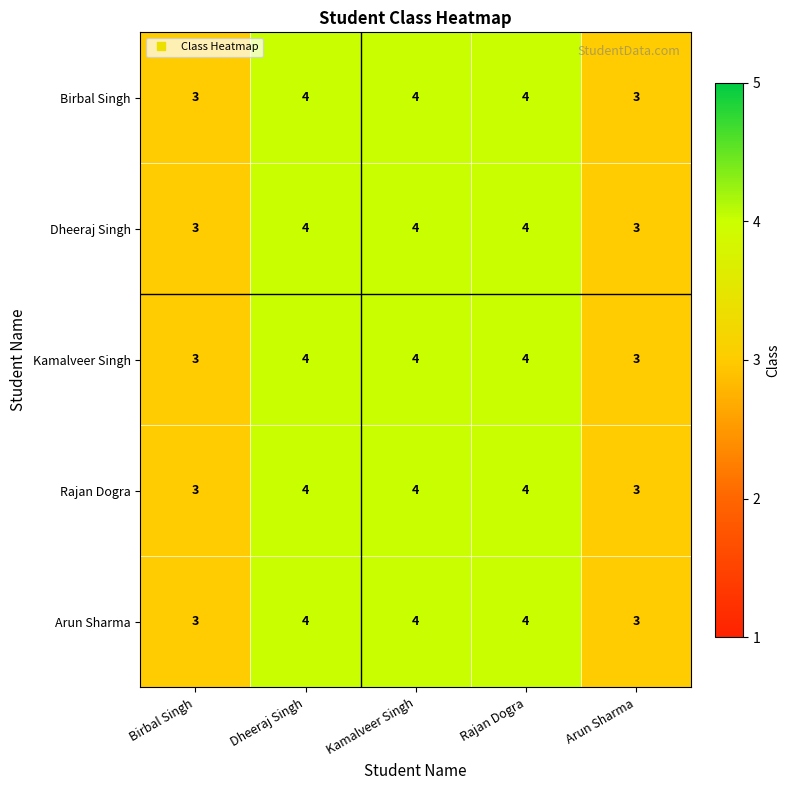

The value of Arun Sharma at Arun Sharma is 4. True or false?

False